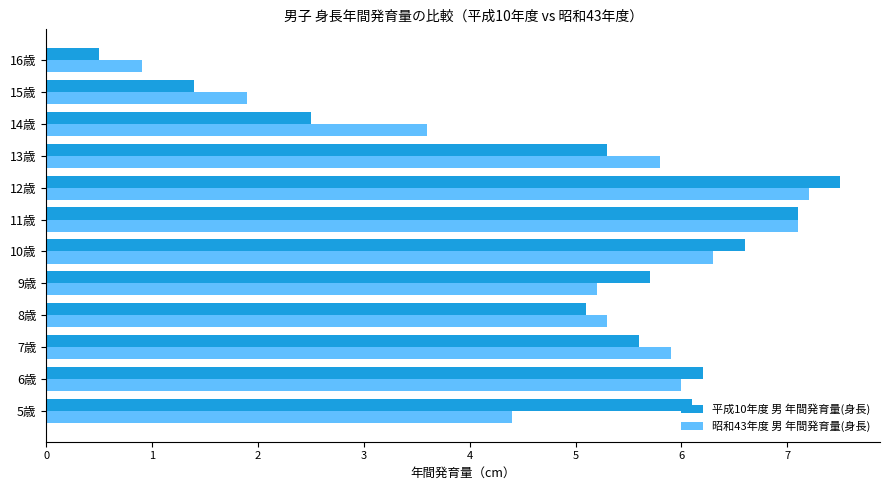

What is the difference between the second highest and minimum values in the 昭和43年度 男 年間発育量(身長) series?

6.2